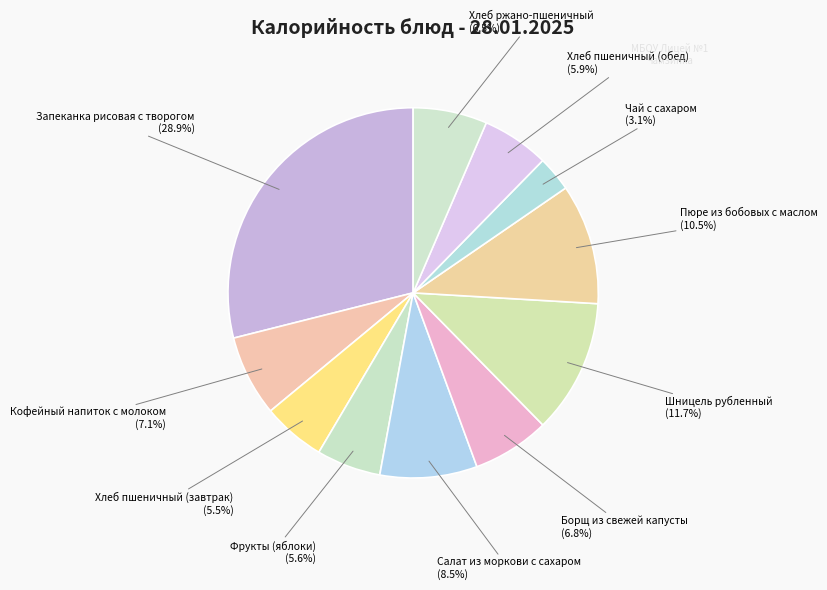

Do Чай с сахаром and Фрукты (яблоки) together represent more than half of the pie?

No